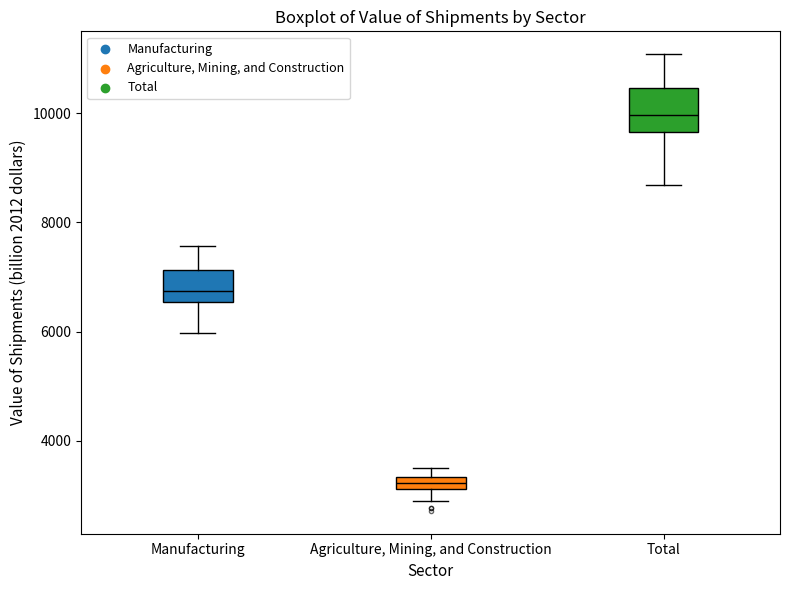

Where is the upper edge of the box for Agriculture, Mining, and Construction on the y-axis? The values are not printed on the chart, so give them approximately, as read against the axis.

3400